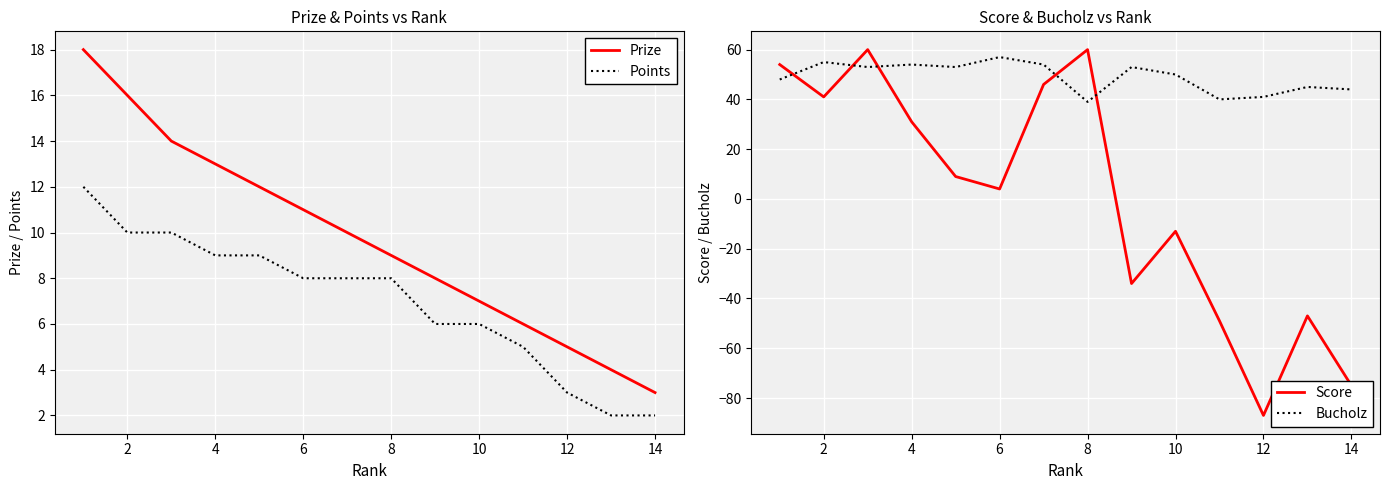

True or false: Prize and Points intersect in this chart.

False